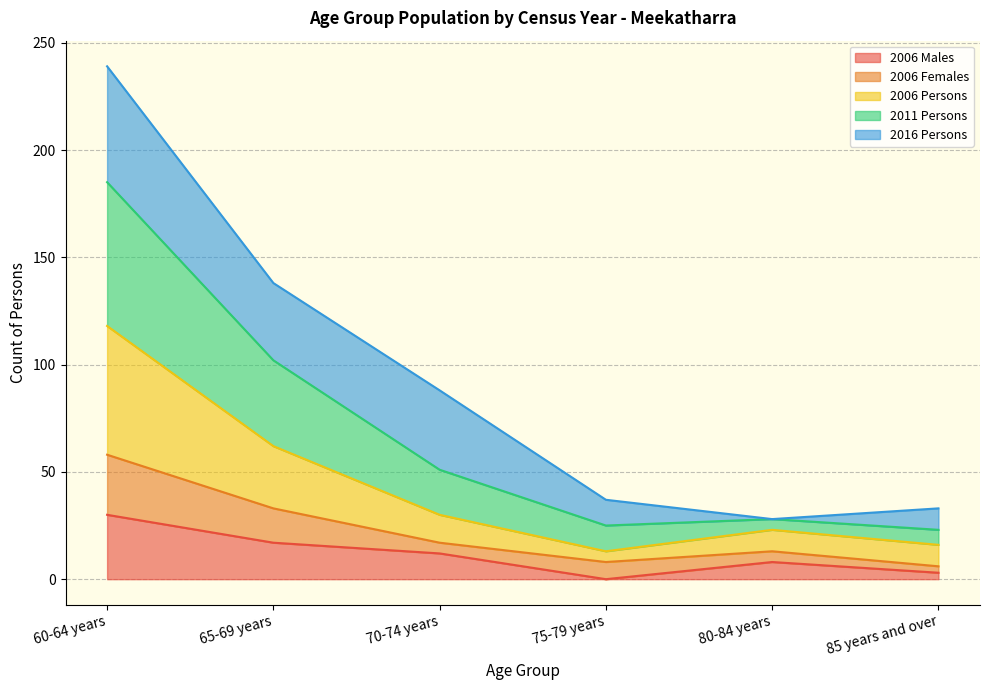

What is the label of the 3rd point from the left?

70-74 years